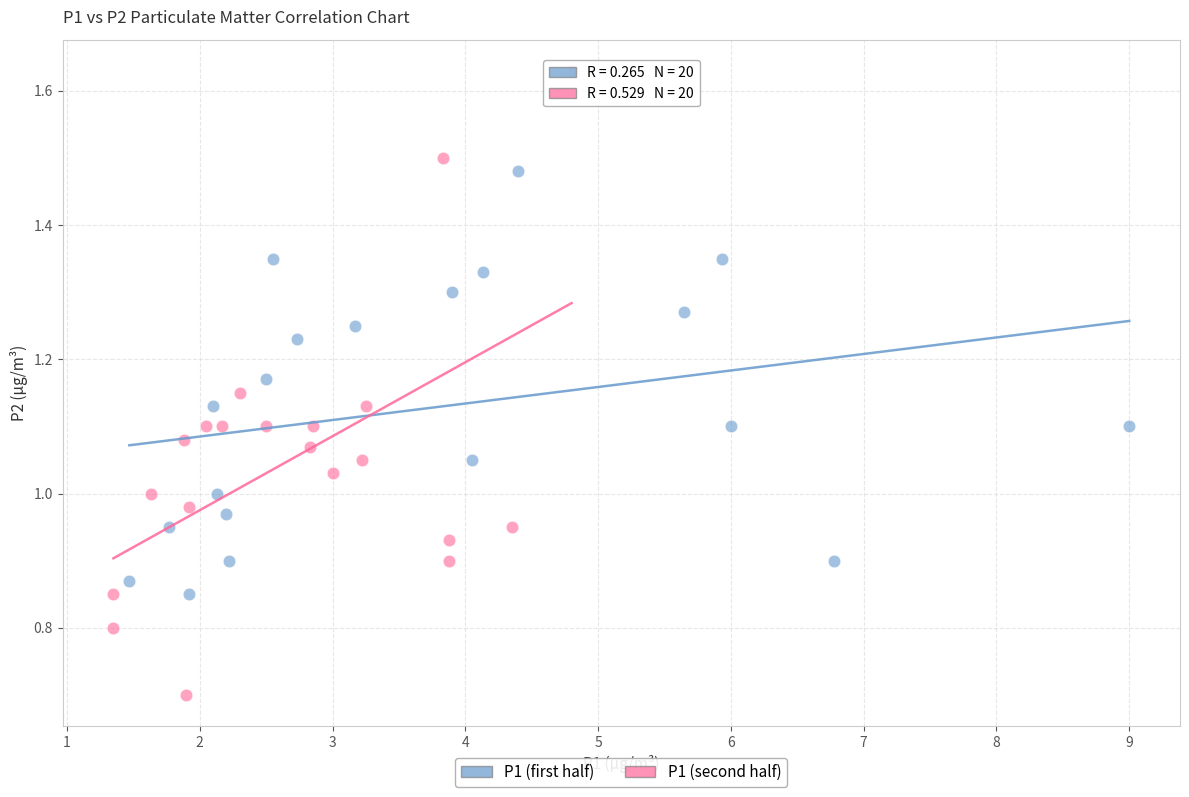

Which series reaches the minimum Y coordinate?

P1 (second half)